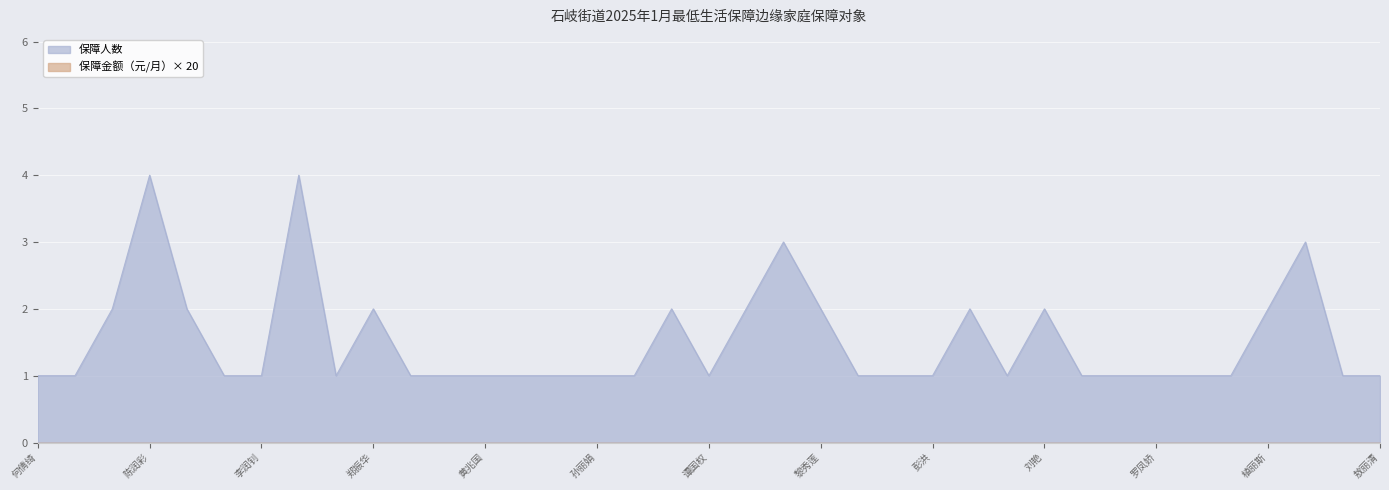

Reading left to right, list all the values displayed in this chart.

何倩绮=1	黄中迪=1	任建英=2	陈润彩=4	黎启贤=2	李如算=1	李润钊=1	饶绍英=4	王颖好=1	郑振华=2	缪少英=1	黄江玥=1	黄兆国=1	黎杰明=1	廖瑞麟=1	孙丽娟=1	郑润铮=1	杨玉轩=2	谭国权=1	谢金玉=2	郑焕钦=3	黎秀莲=2	吕焯源=1	麦桂光=1	彭洪=1	汤*=2	张顺平=1	刘艳=2	何君旋=1	卢海峰=1	罗凤娇=1	唐碧艳=1	吴炳桂=1	植丽斯=2	陆建权=3	曾令霞=1	敖丽清=1